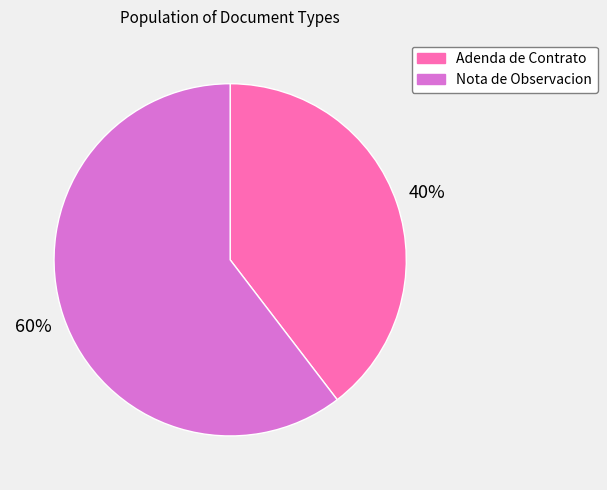

Approximately how many times larger is the value at Nota de Observacion compared to Adenda de Contrato?

1.5